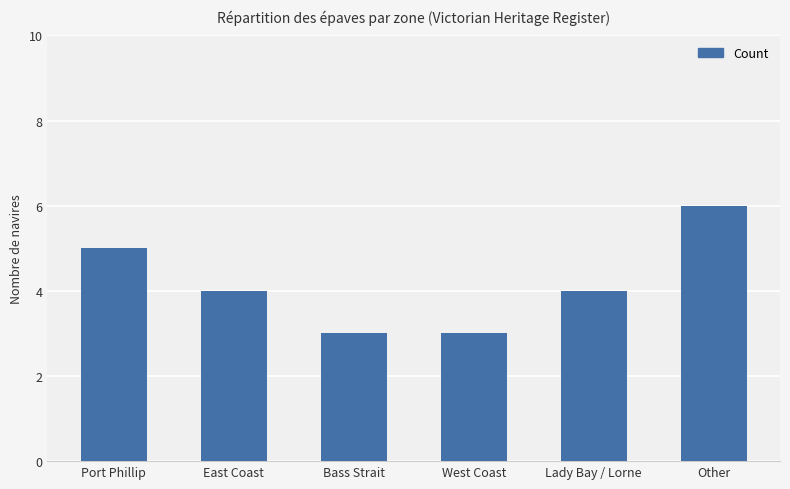

Count the number of categories in the chart.

6